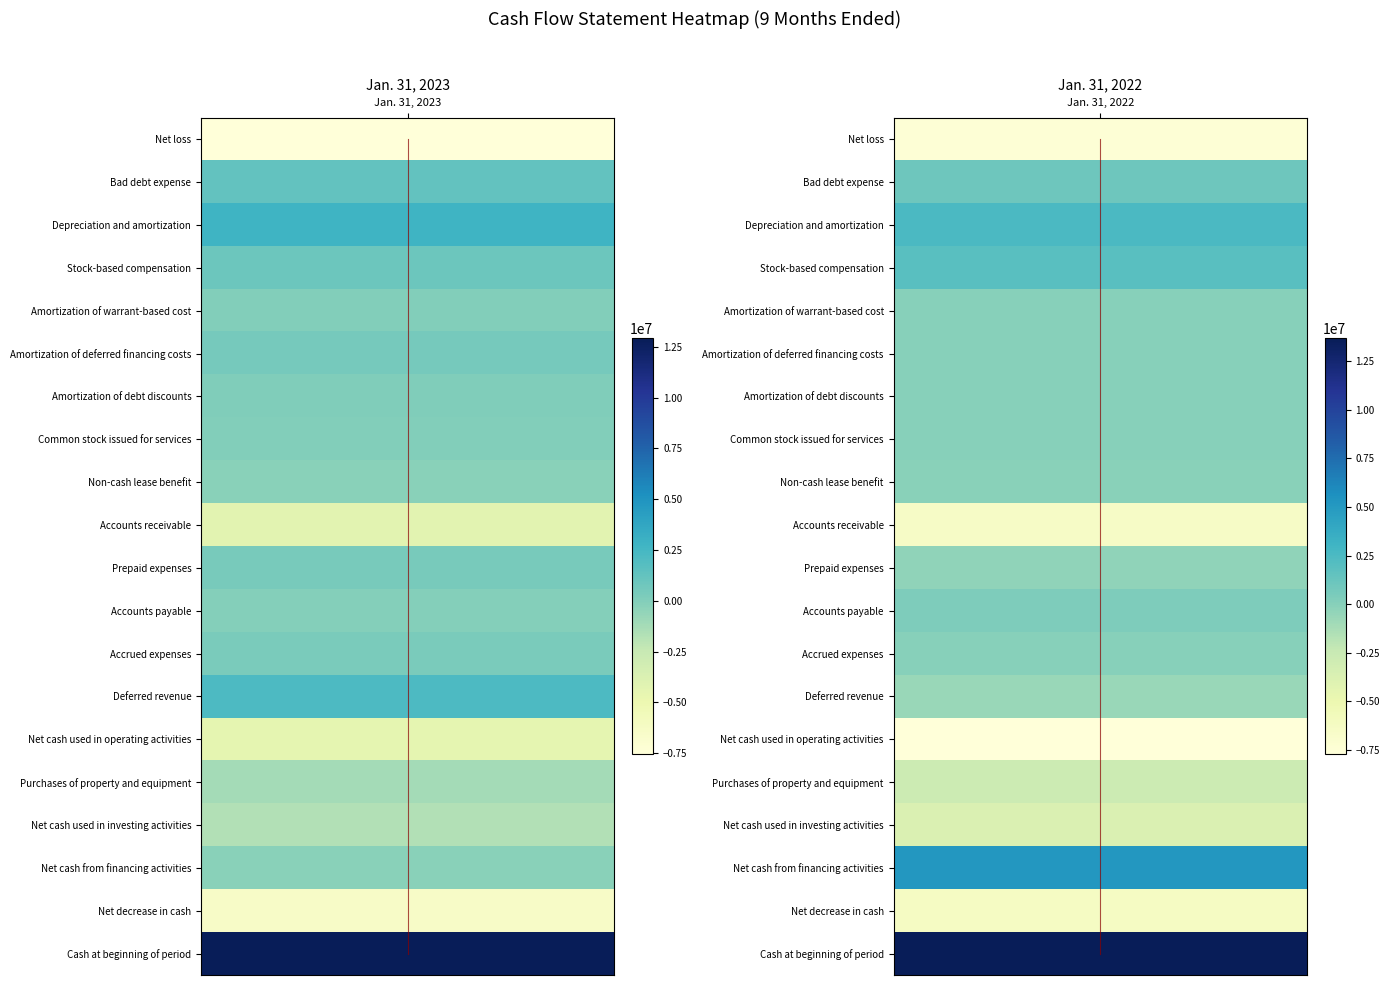

How many categories are shown in the chart?

2